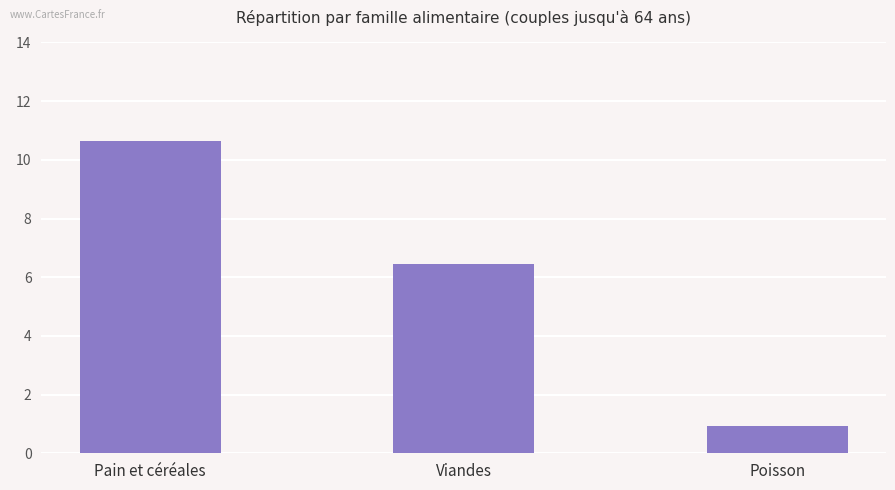

What is the value of the 3rd bar from the left?

0.9